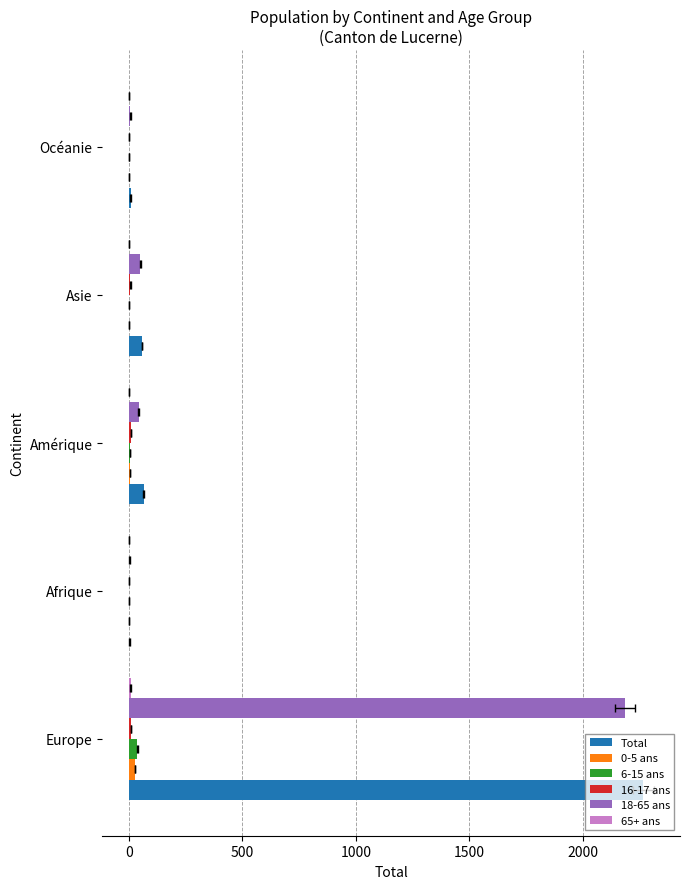

Is the value of 0-5 ans at Asie greater than the value of 16-17 ans at Afrique?

Yes